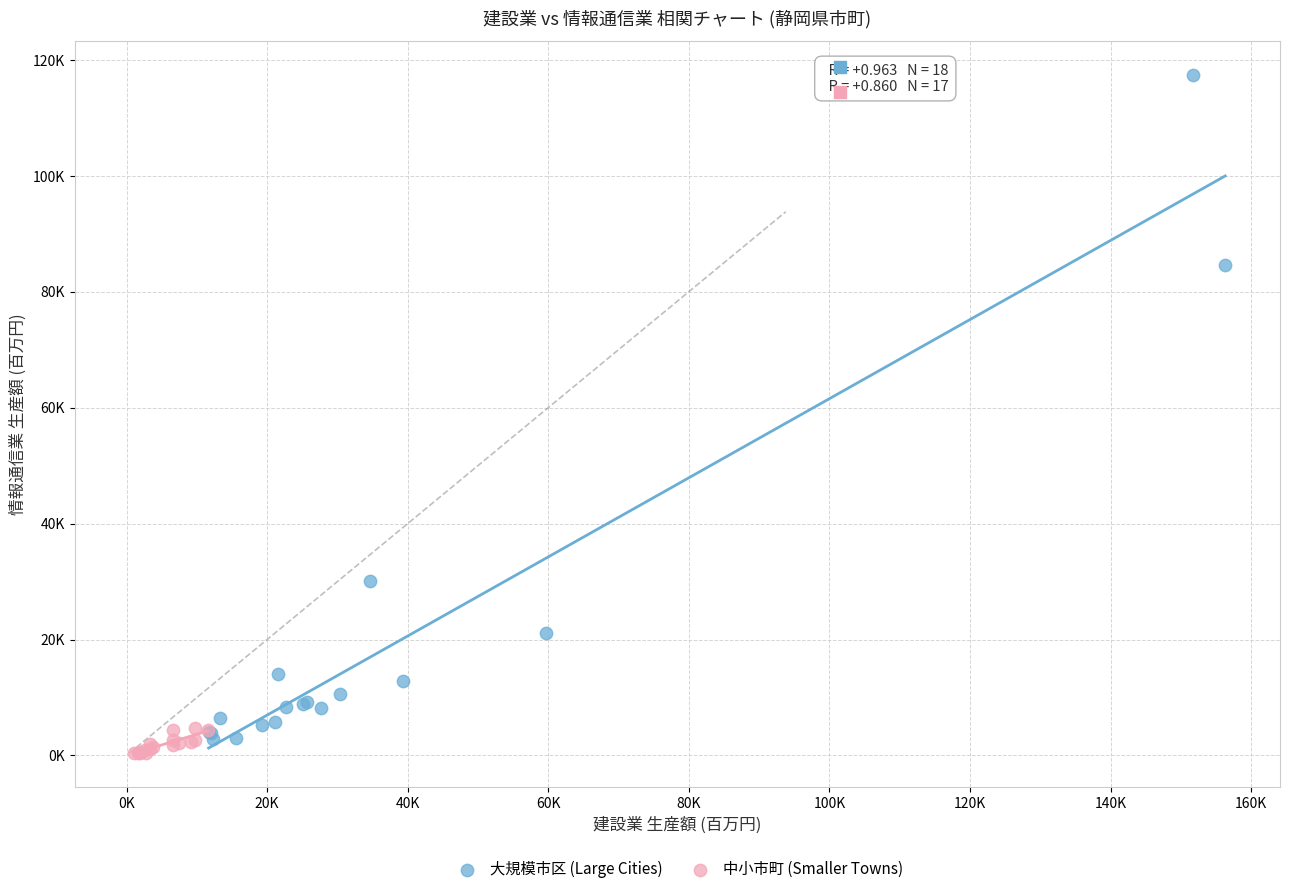

What are all the series names shown in the legend?

大規模市区 (Large Cities), 中小市町 (Smaller Towns)